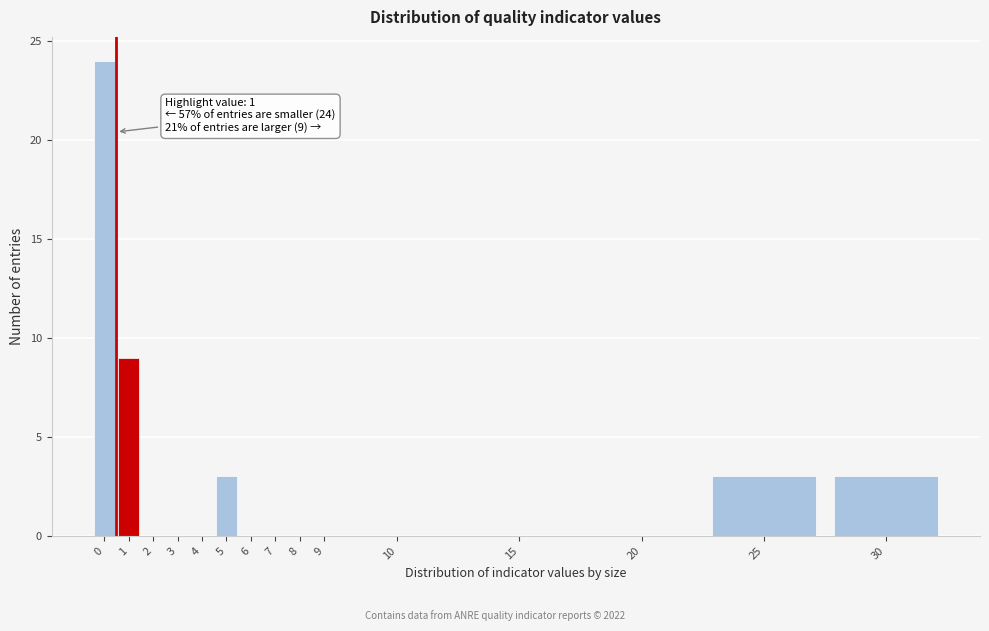

Reading left to right, transcribe all the data shown in this chart.

0=24	1=9	2=0	3=0	4=0	5=3	6=0	7=0	8=0	9=0	10=0	15=0	20=0	25=3	30=3